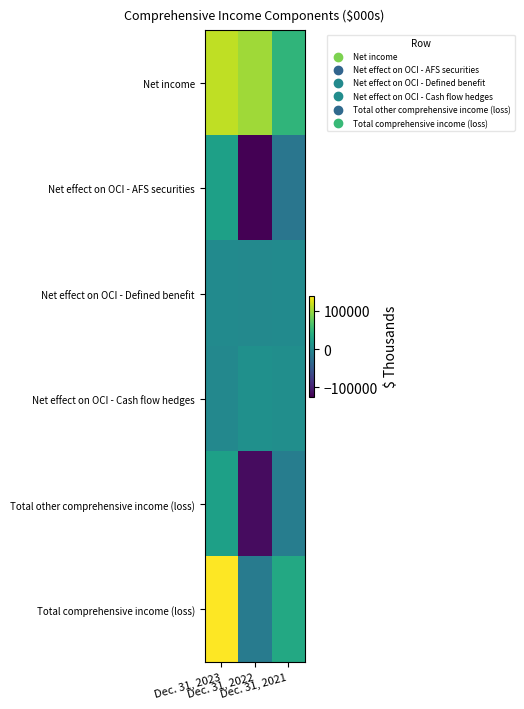

Which category has the highest value across all series?

Dec. 31, 2023